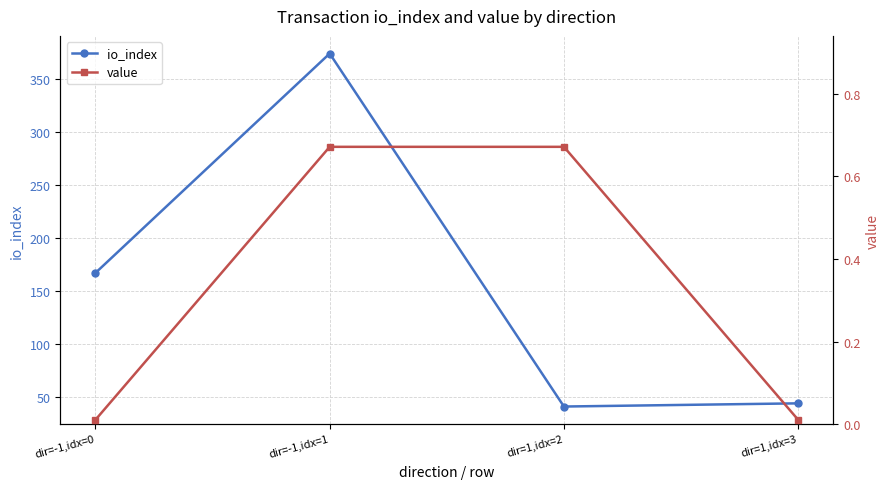

At how many categories does at least one series exceed 345?

1